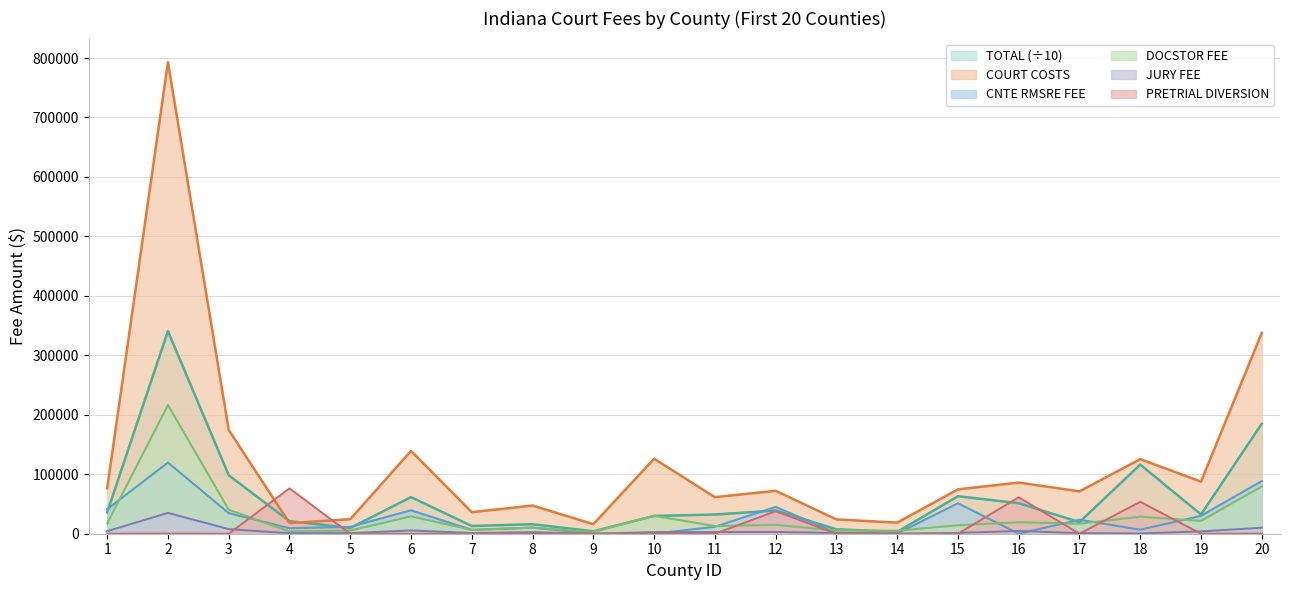

At which label does CNTE RMSRE FEE first exceed 11629?

1